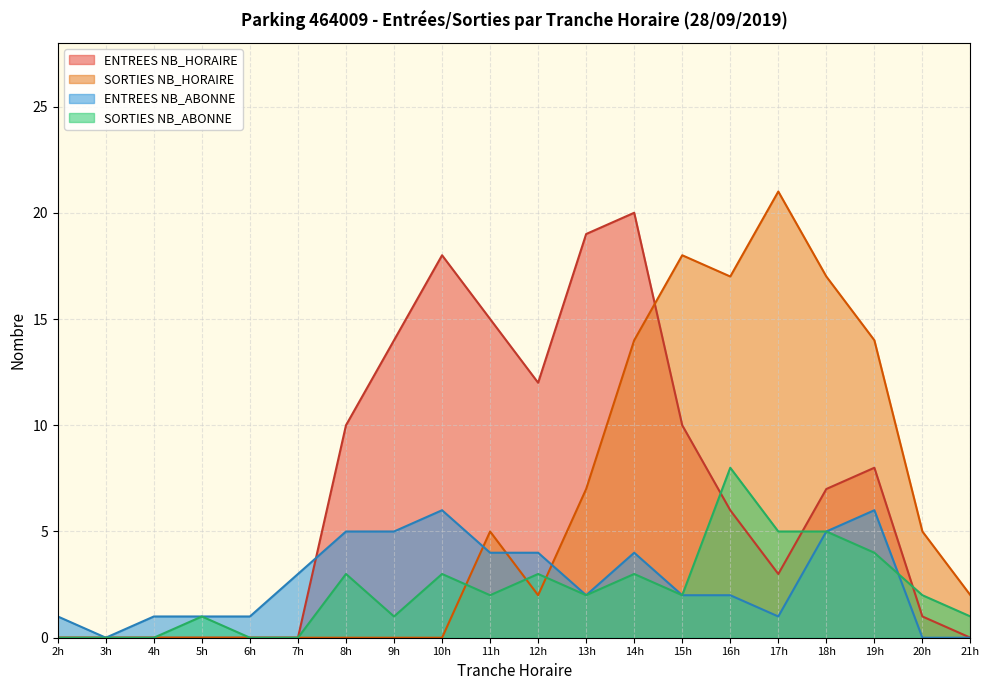

True or false: ENTREES NB_HORAIRE has more than 2 interior local peaks.

True